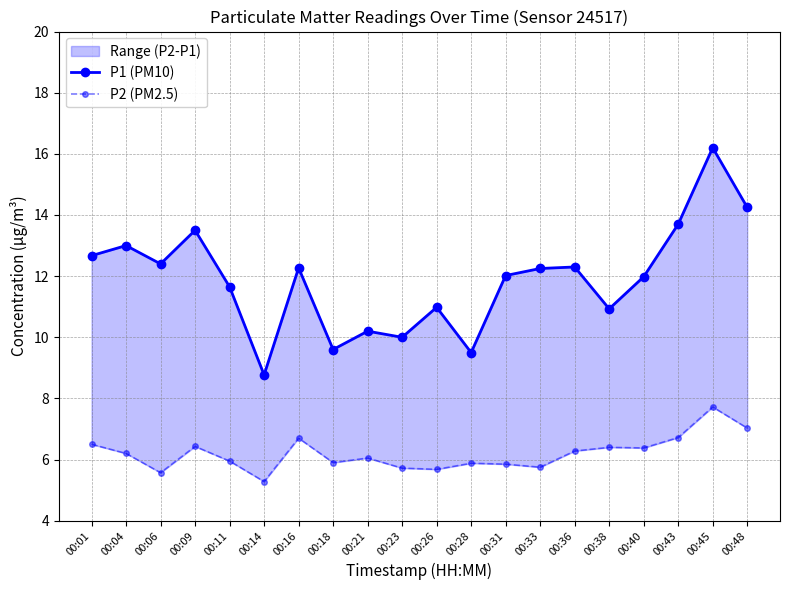

True or false: P2 (PM2.5) has a value of 6.4 at 00:09.

True